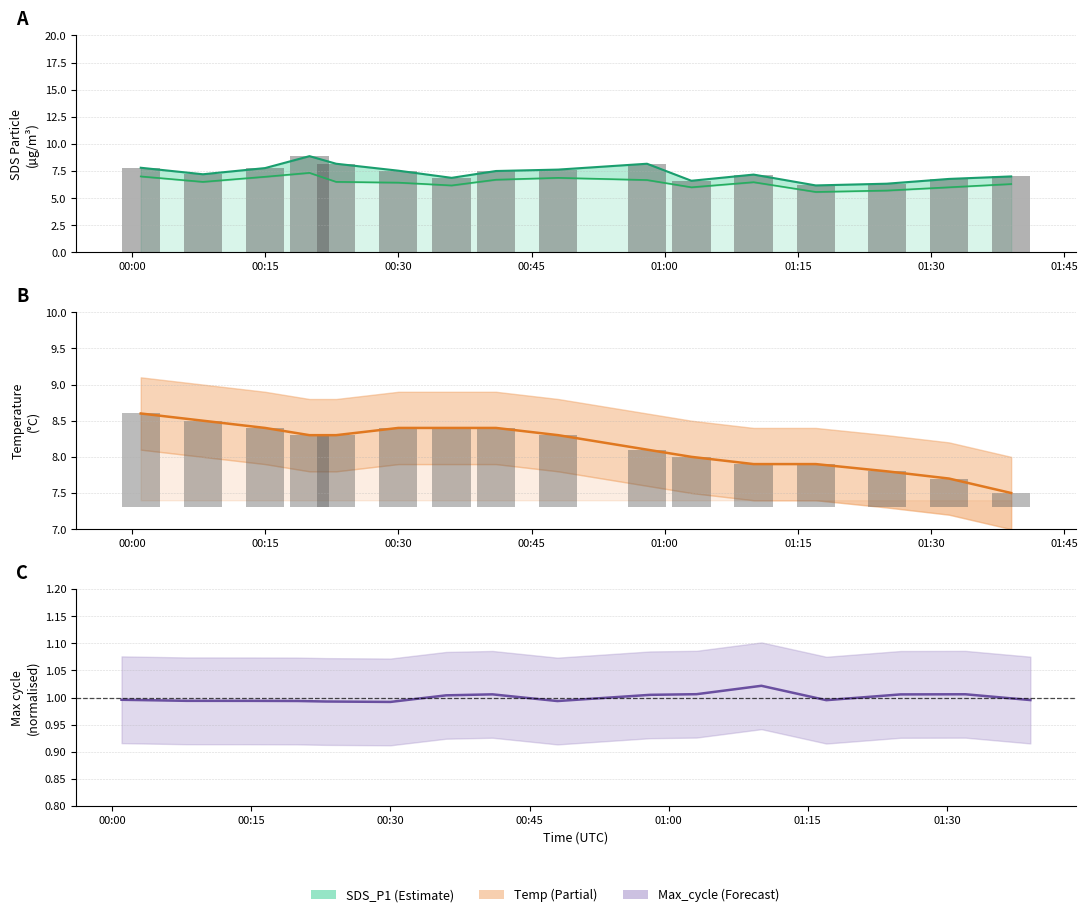

Reading left to right, extract all data points from this chart.

SDS_P1: 7.8	7.2	7.8	8.9	8.2	7.5	6.9	7.5	7.6	8.2	6.6	7.2	6.2	6.3	6.8	7.0
SDS_P2: 7.0	6.5	7.0	7.3	6.5	6.4	6.2	6.7	6.9	6.7	6.0	6.5	5.6	5.7	6.0	6.3
Temp: 8.6	8.5	8.4	8.3	8.3	8.4	8.4	8.4	8.3	8.1	8.0	7.9	7.9	7.8	7.7	7.5
Max_cycle ratio: 1.0	1.0	1.0	1.0	1.0	1.0	1.0	1.0	1.0	1.0	1.0	1.0	1.0	1.0	1.0	1.0